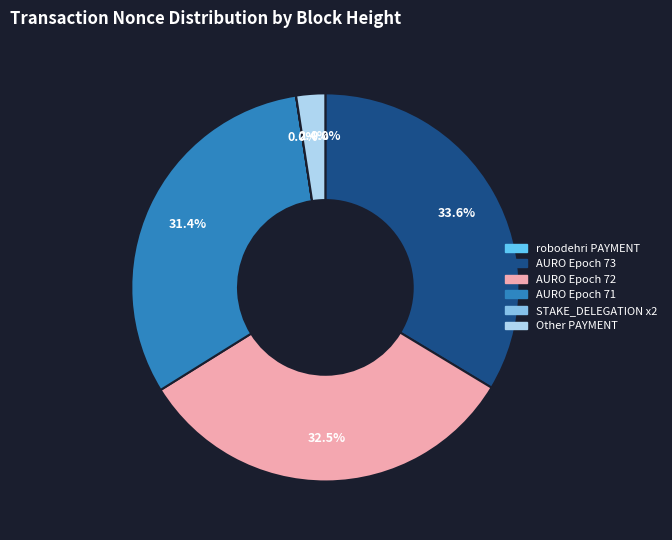

Is there any slice that represents more than half of the pie?

No